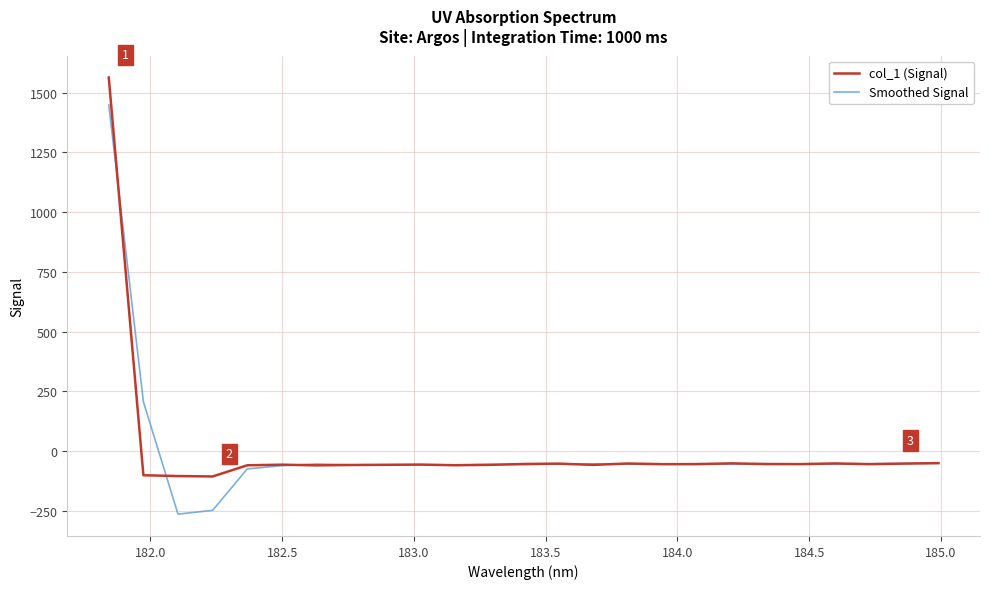

What is the smallest value displayed?

-263.4